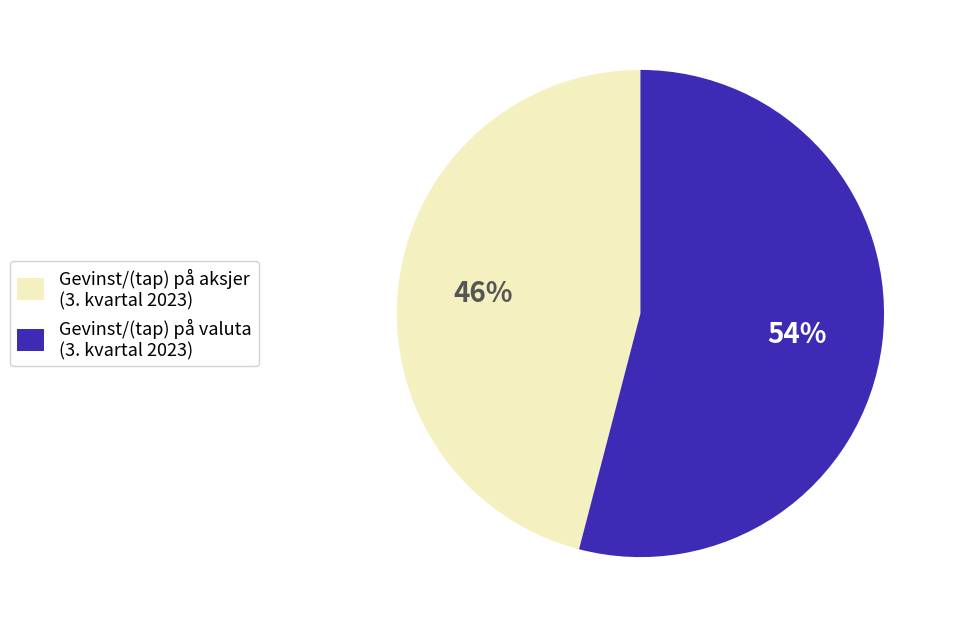

Between Gevinst/(tap) på valuta (3. kvartal 2023) and Gevinst/(tap) på aksjer (3. kvartal 2023), which is larger?

Gevinst/(tap) på valuta (3. kvartal 2023)